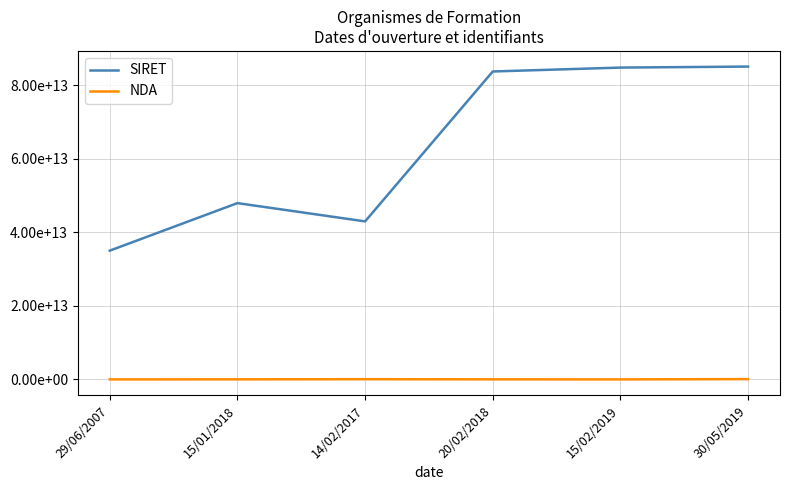

Where is the first local minimum for NDA?

15/02/2019